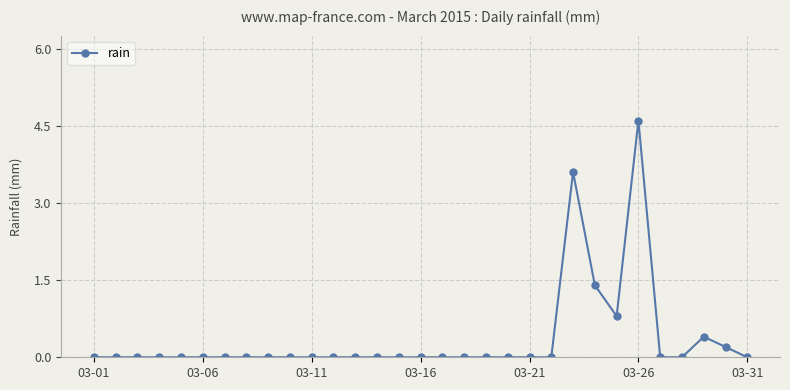

What is the difference between the maximum and second lowest values?

4.6